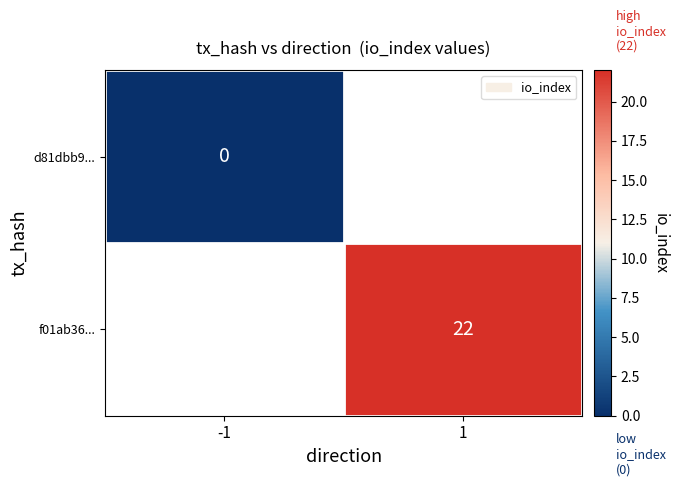

The f01ab36... series shows 15 at 1. True or false?

False